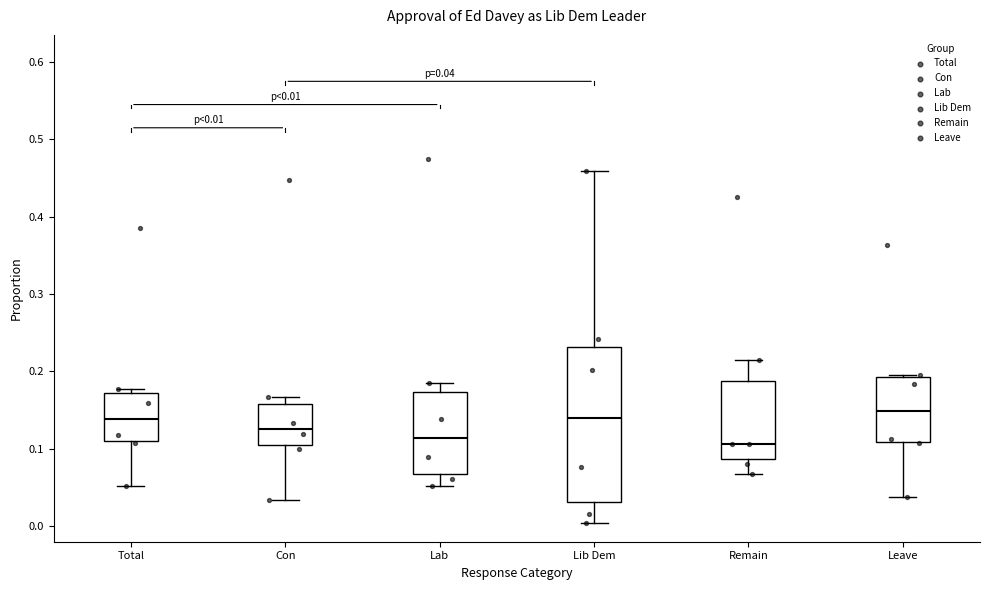

Which box is the tallest, from its lower edge to its upper edge?

Lib Dem